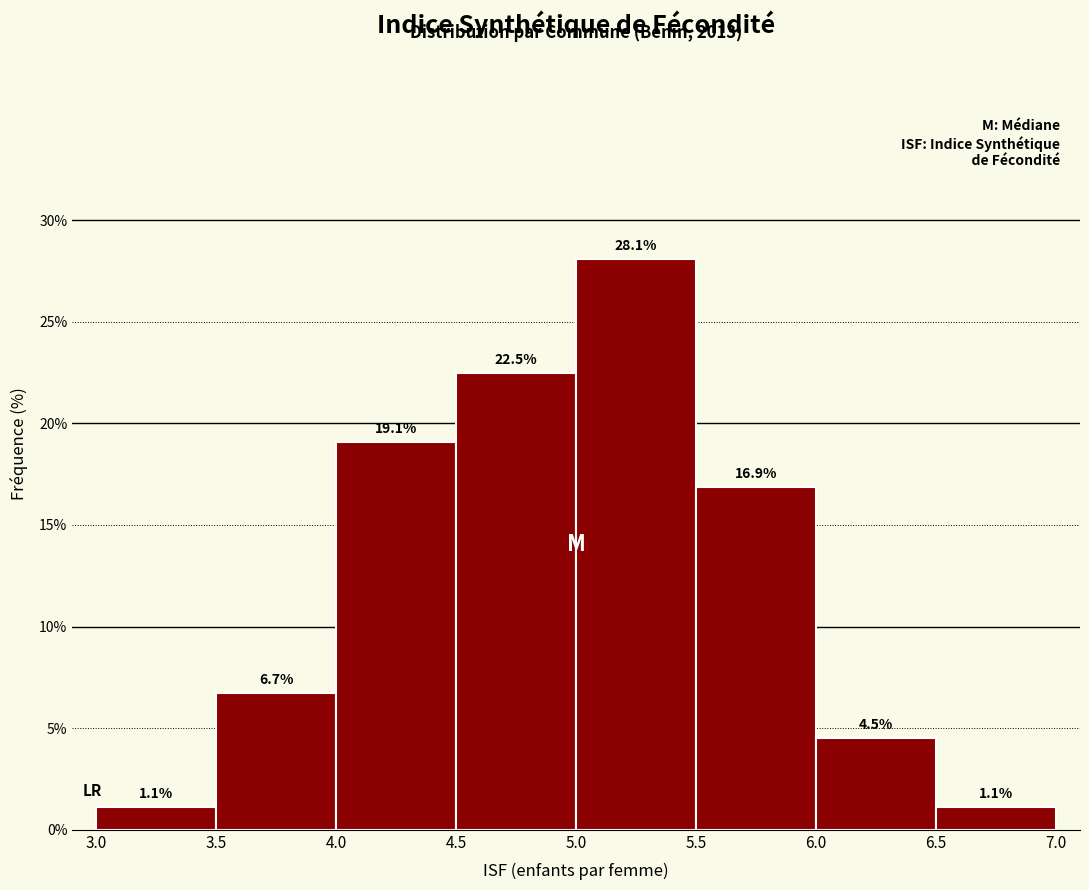

Reading left to right, list every bar in this chart as the range it spans on the x-axis followed by its height.

3.0 to 3.5: 1.1
3.5 to 4.0: 6.7
4.0 to 4.5: 19.1
4.5 to 5.0: 22.5
5.0 to 5.5: 28.1
5.5 to 6.0: 16.9
6.0 to 6.5: 4.5
6.5 to 7.0: 1.1